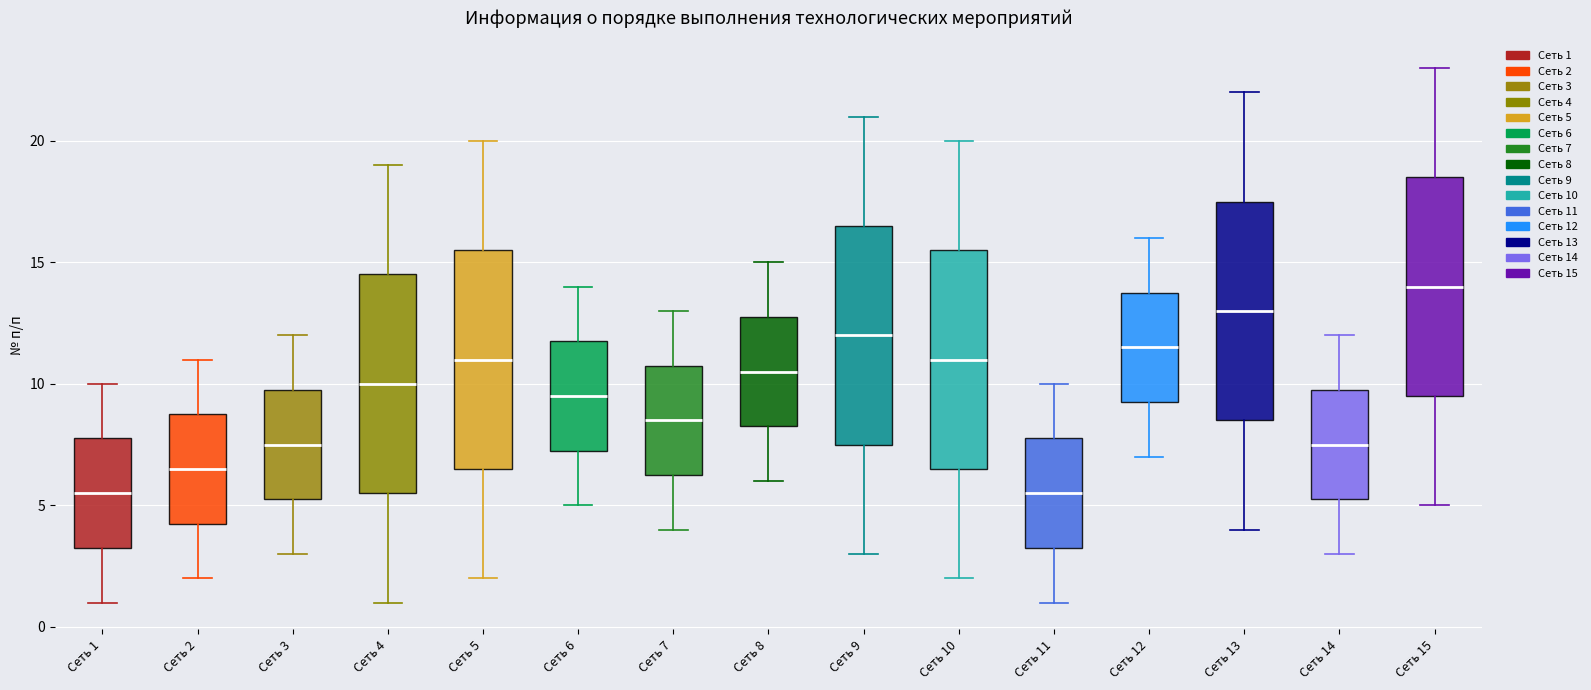

Reading left to right, read every box against the y-axis: the position of its median line, the range the box covers, and the ends of its whiskers. The values are not printed on the chart, so give them approximately, as read against the axis.

Сеть 1: median 5.5, box 3.5 to 8.0, whiskers 1.0 to 10.0
Сеть 2: median 6.5, box 4.5 to 9.0, whiskers 2.0 to 11.0
Сеть 3: median 7.5, box 5.5 to 10.0, whiskers 3.0 to 12.0
Сеть 4: median 10.0, box 5.5 to 14.5, whiskers 1.0 to 19.0
Сеть 5: median 11.0, box 6.5 to 15.5, whiskers 2.0 to 20.0
Сеть 6: median 9.5, box 7.5 to 12.0, whiskers 5.0 to 14.0
Сеть 7: median 8.5, box 6.5 to 11.0, whiskers 4.0 to 13.0
Сеть 8: median 10.5, box 8.5 to 13.0, whiskers 6.0 to 15.0
Сеть 9: median 12.0, box 7.5 to 16.5, whiskers 3.0 to 21.0
Сеть 10: median 11.0, box 6.5 to 15.5, whiskers 2.0 to 20.0
Сеть 11: median 5.5, box 3.5 to 8.0, whiskers 1.0 to 10.0
Сеть 12: median 11.5, box 9.5 to 14.0, whiskers 7.0 to 16.0
Сеть 13: median 13.0, box 8.5 to 17.5, whiskers 4.0 to 22.0
Сеть 14: median 7.5, box 5.5 to 10.0, whiskers 3.0 to 12.0
Сеть 15: median 14.0, box 9.5 to 18.5, whiskers 5.0 to 23.0